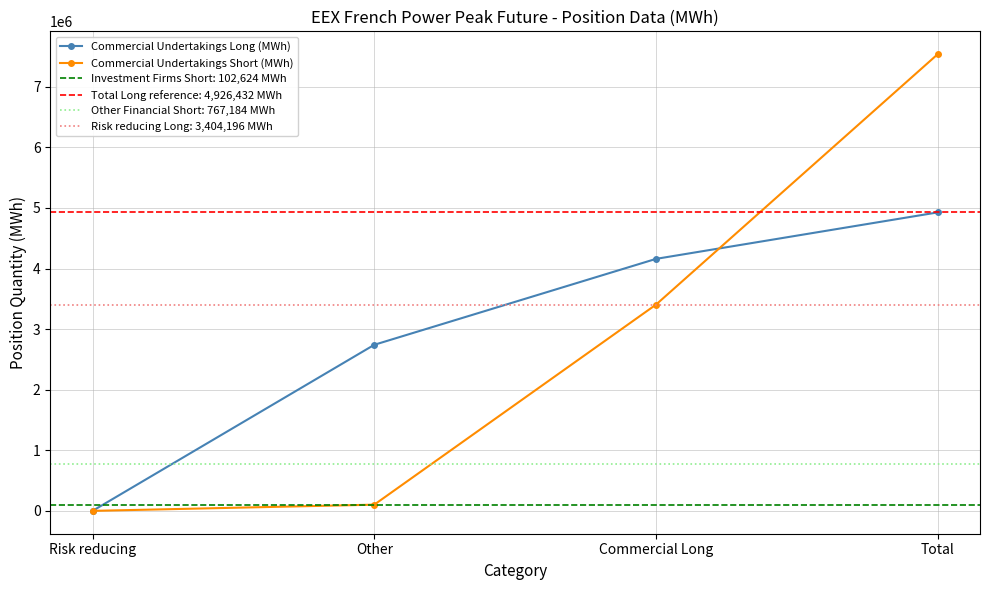

The value of Commercial Undertakings Short (MWh) at Other is 102624. True or false?

True